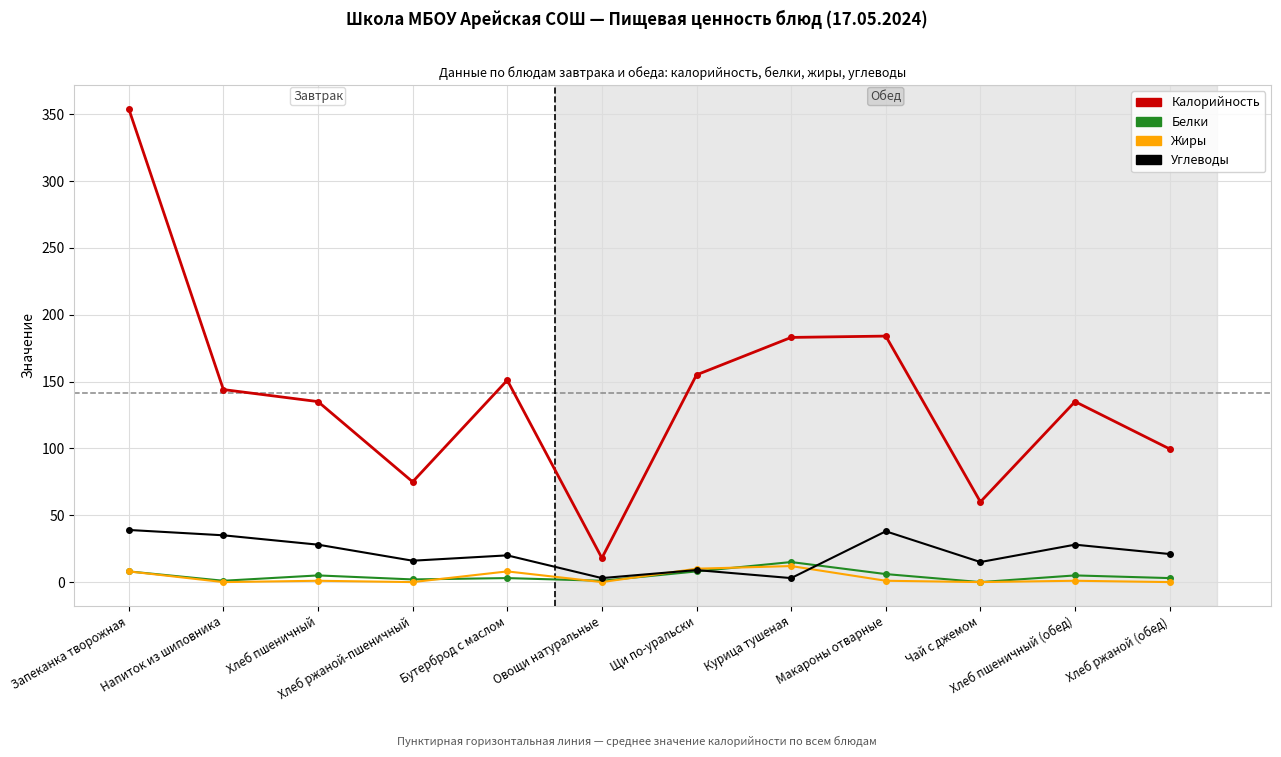

True or false: Углеводы and Калорийность cross at least once.

False